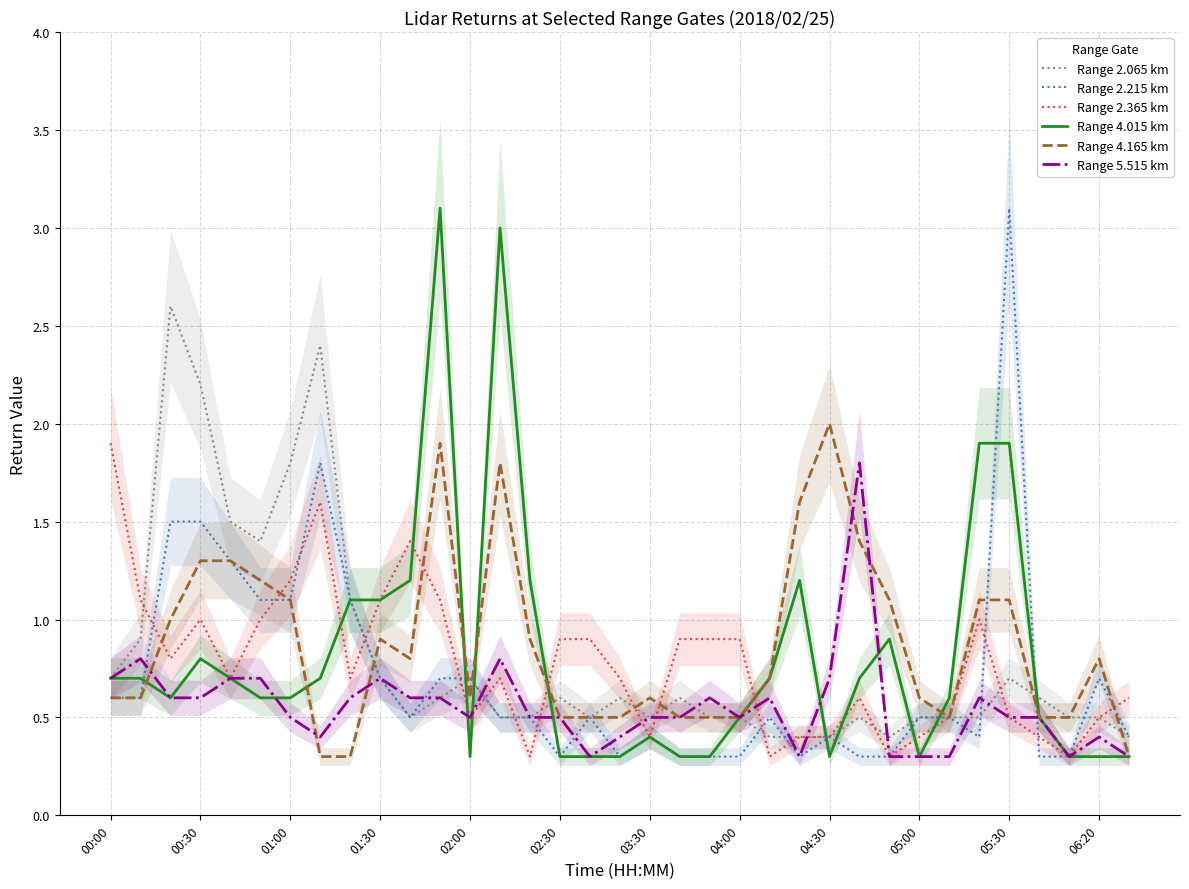

The Range 4.165 km series shows 0.3 at 02:30. True or false?

False